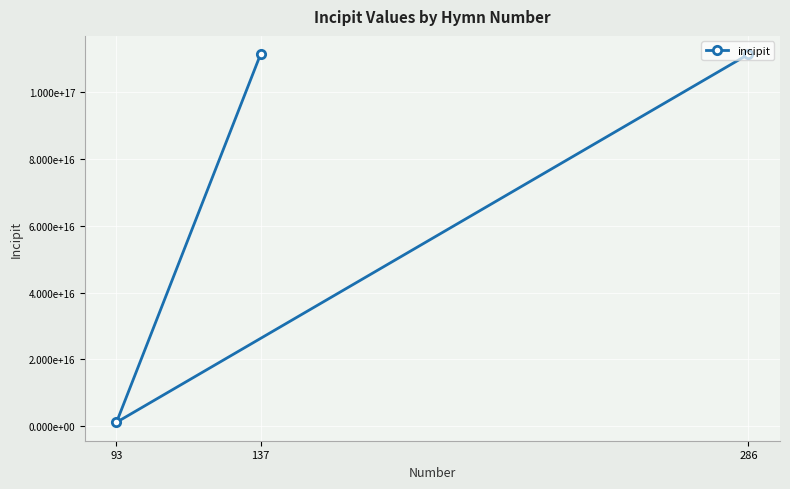

The chart shows a value of 111321721144321568 at 286. True or false?

True